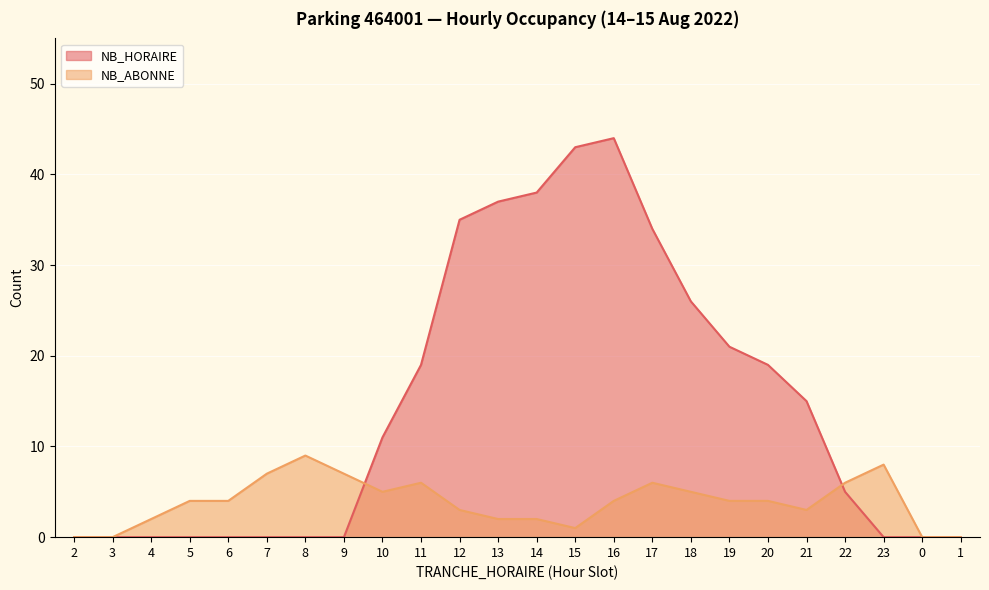

True or false: NB_ABONNE has a value of 1 at 21.

False